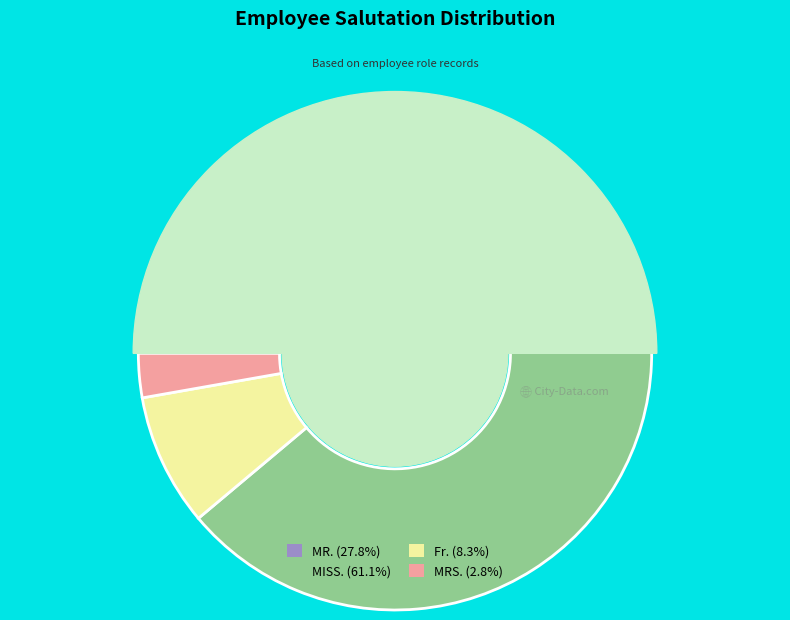

How many segments does this pie chart have?

4